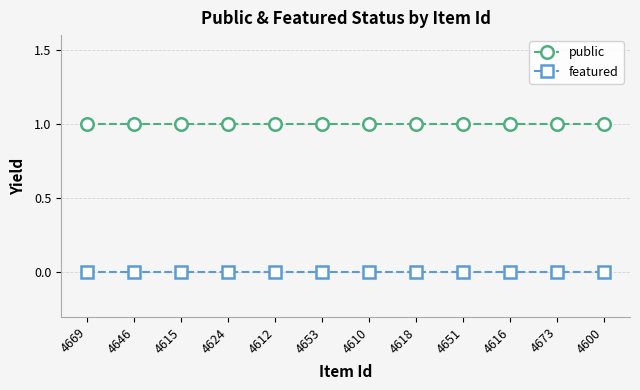

True or false: public and featured intersect in this chart.

False